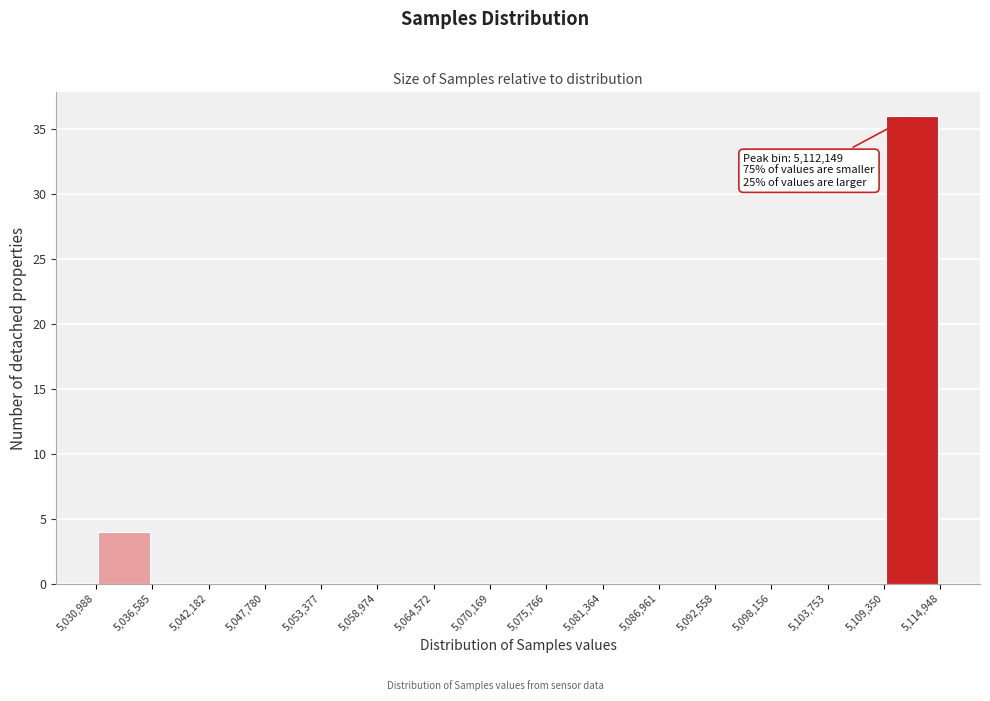

Over which range of the x-axis is the bar tallest?

5,109,350 to 5,114,948